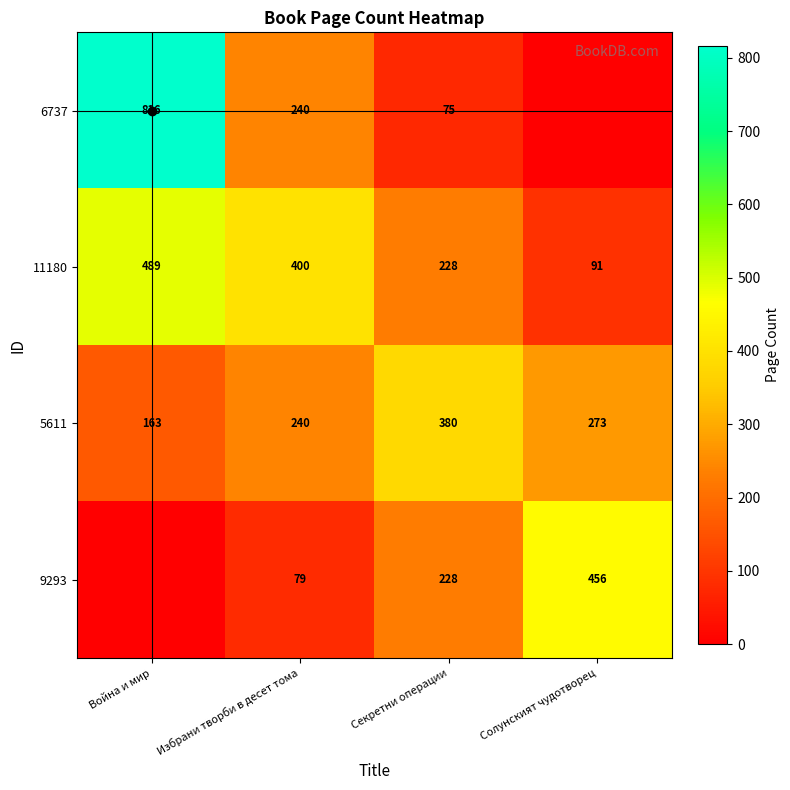

What is the total value across all series at Война и мир?

1468.8